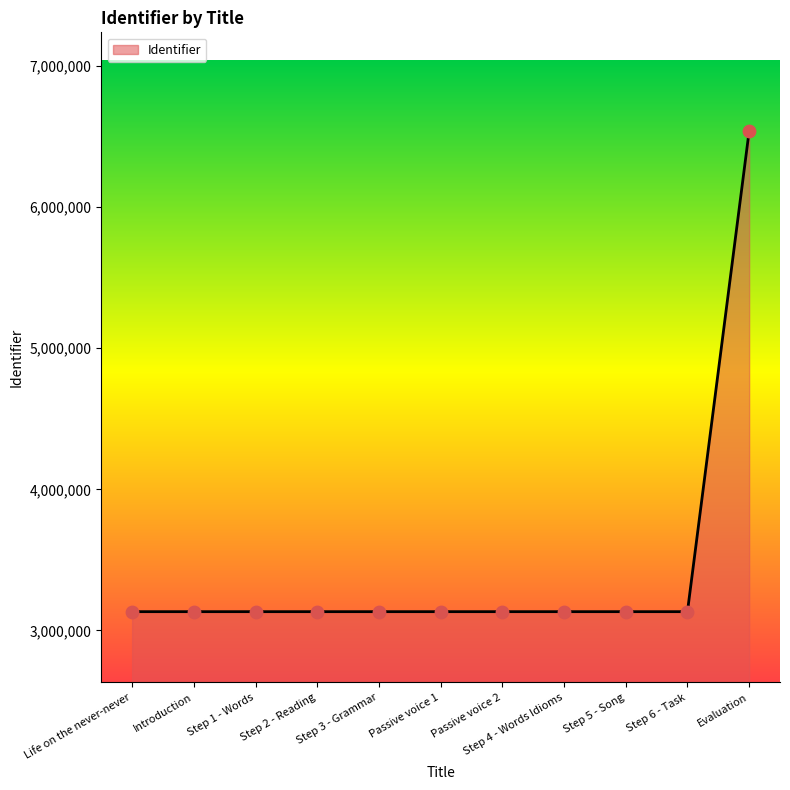

What is the change in value from Introduction to Step 4 - Words Idioms?

+11